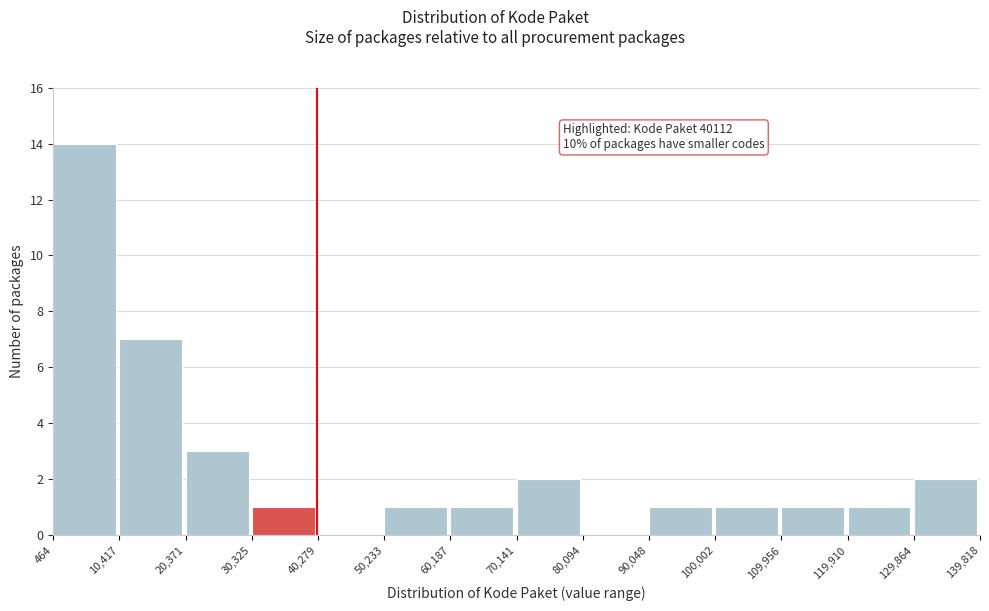

Which range on the x-axis has the tallest bar?

464 to 10,417